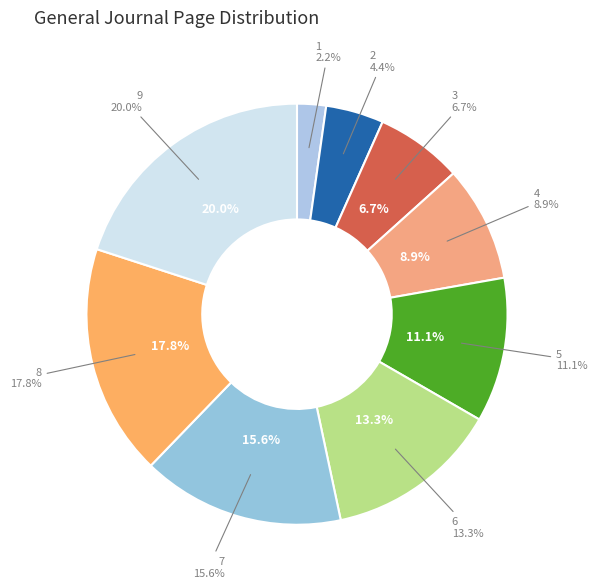

Does any single category account for the majority?

No